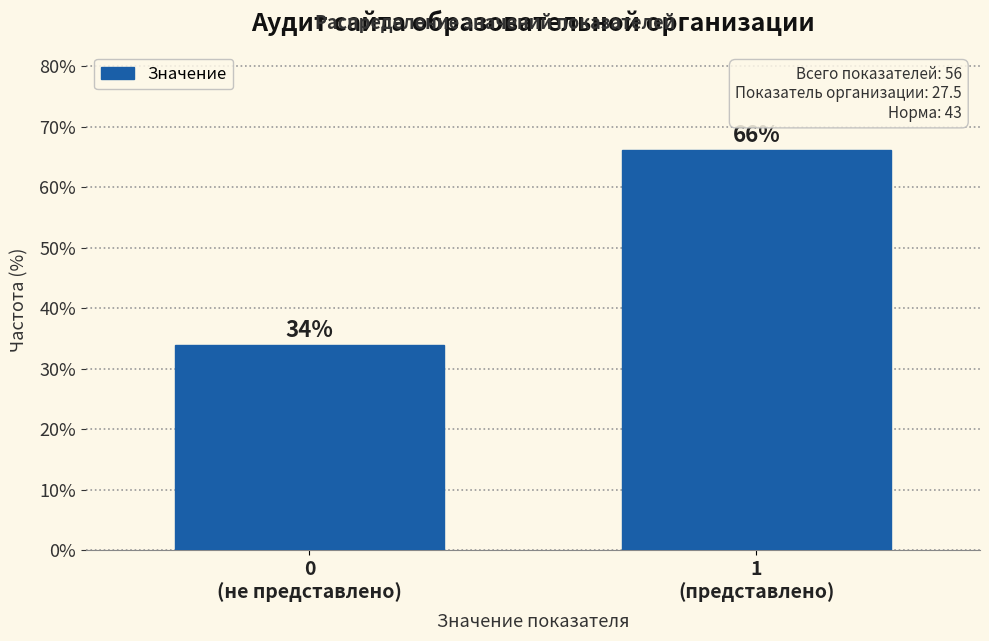

What is the smallest value displayed?

33.9